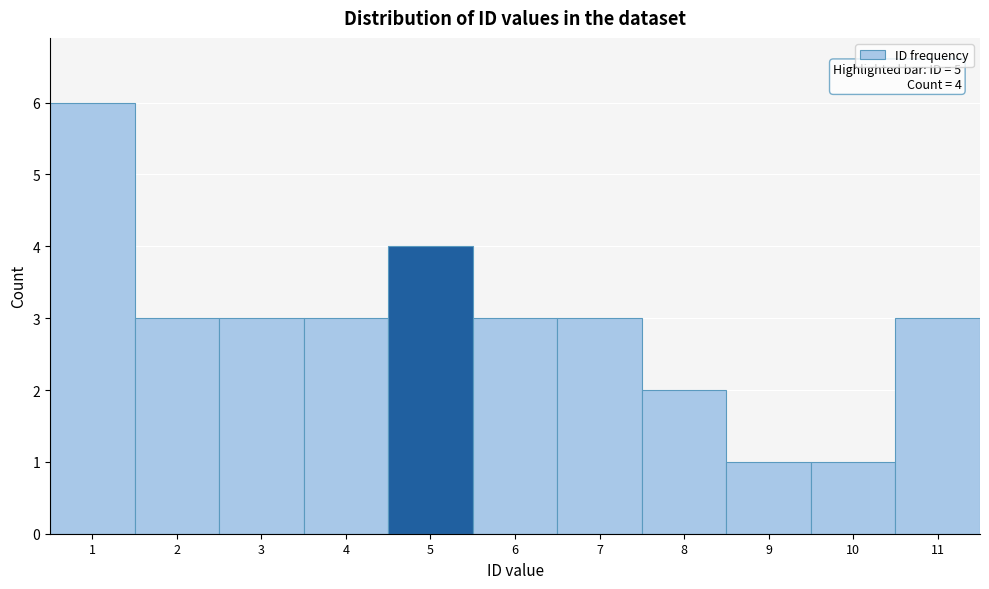

Over which range of the x-axis is the bar tallest?

0.5 to 1.5